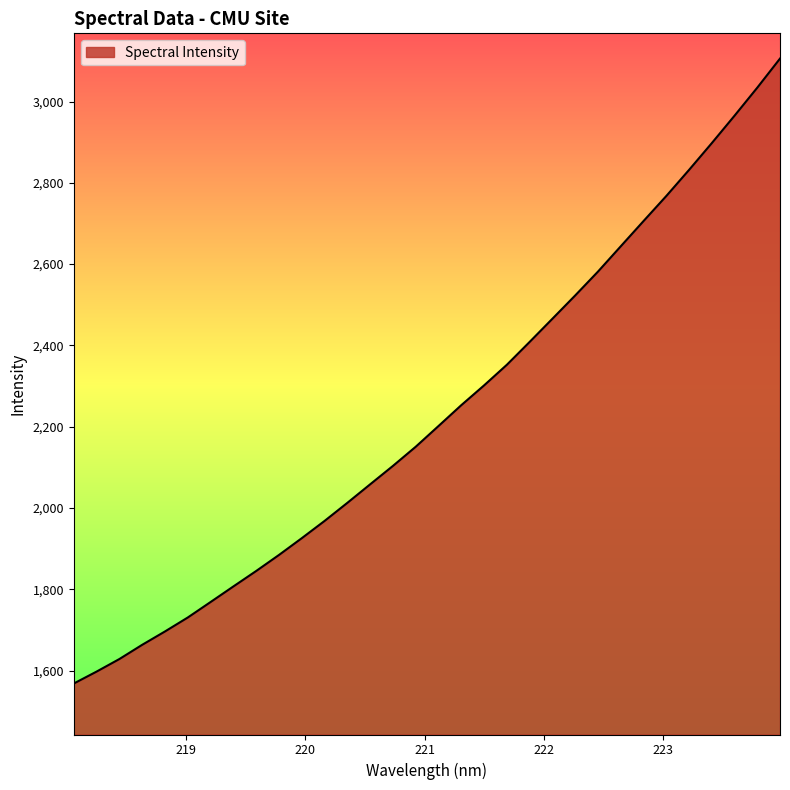

What is the minimum value shown in the chart?

1568.0